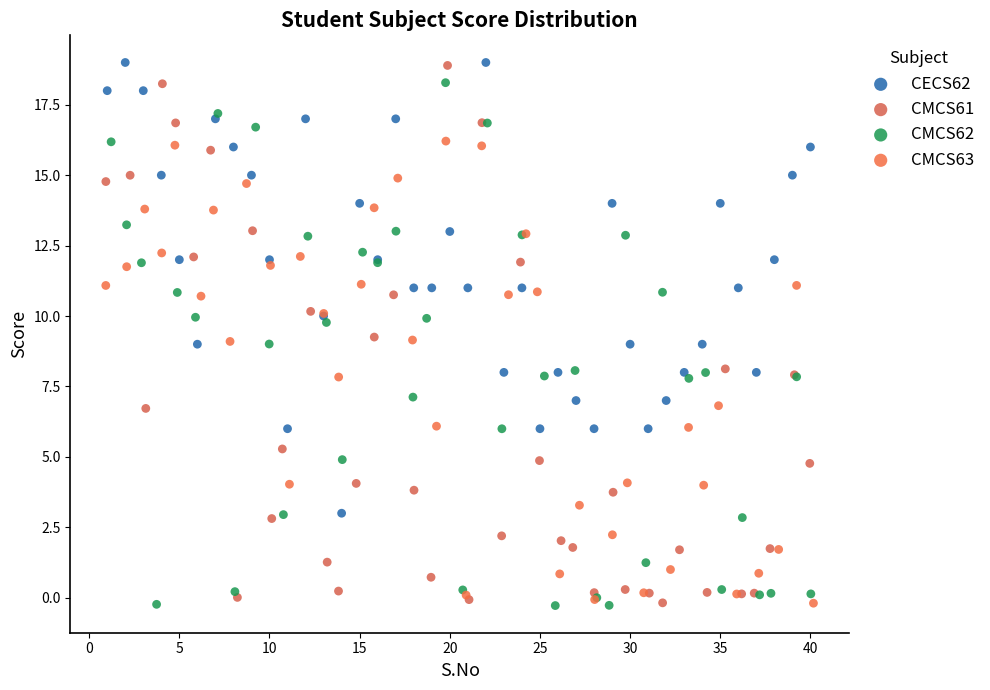

Which series has the largest Y range (max minus min)?

CMCS61